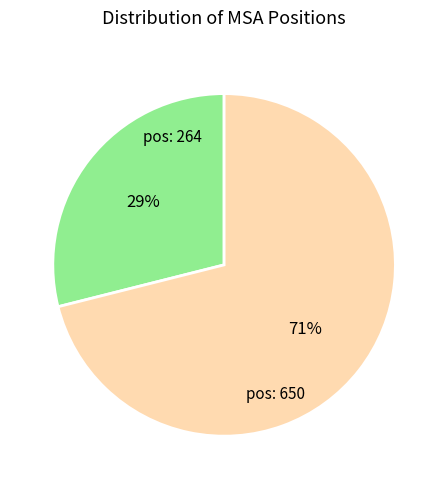

To the nearest percent, what is the difference between the largest and smallest slice percentages?

42%